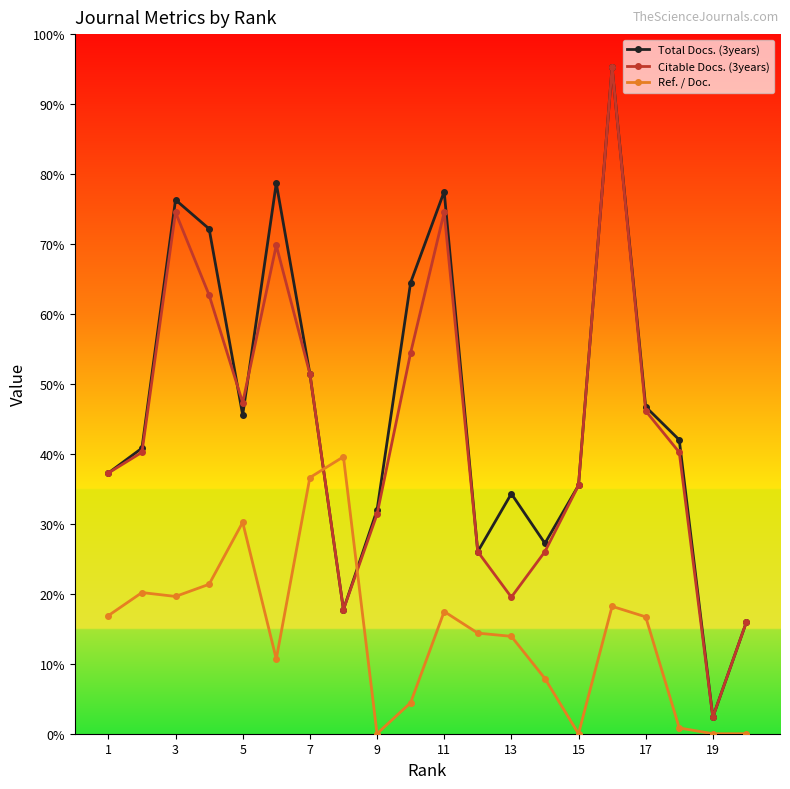

What are all the series names shown in the legend?

Total Docs. (3years), Citable Docs. (3years), Ref. / Doc.